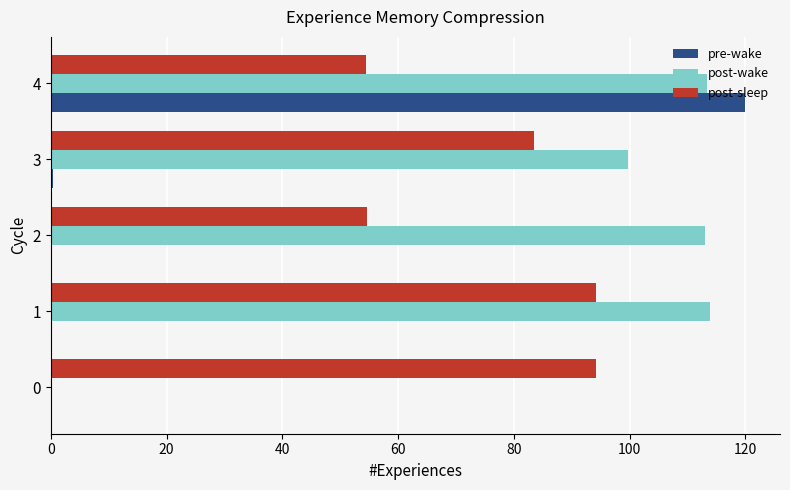

Where is post-wake nearest to the value 56?

3